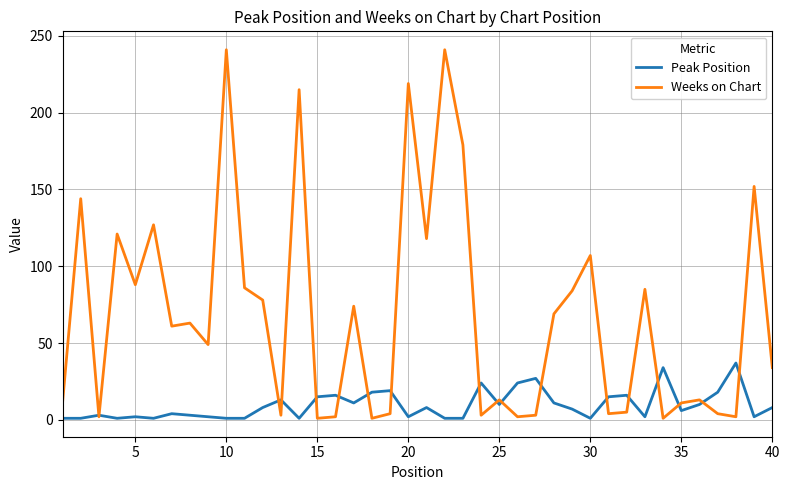

Which series has the largest total across all categories?

Weeks on Chart